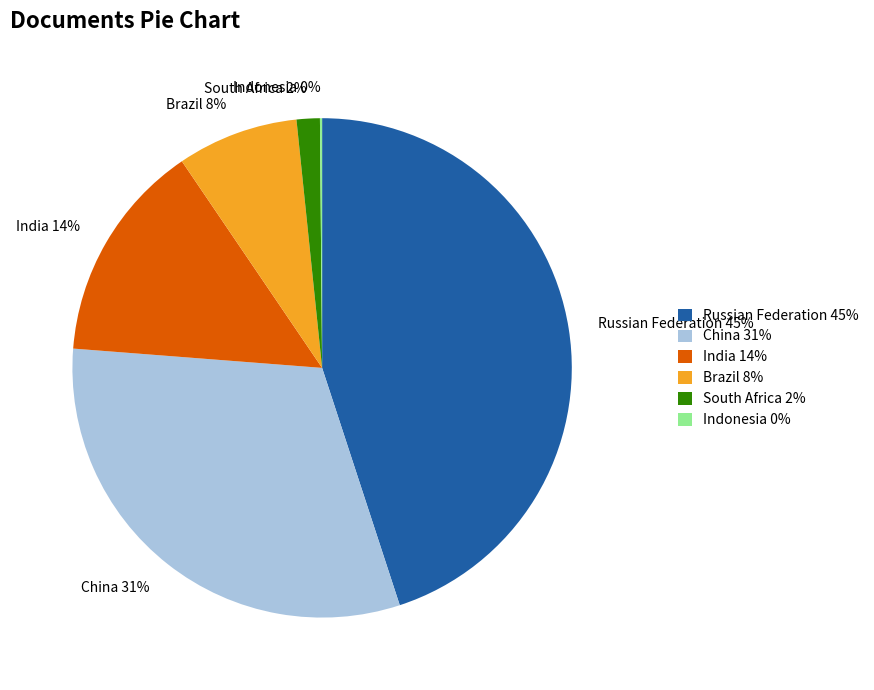

Is the sum of Brazil and Russian Federation greater than half?

Yes